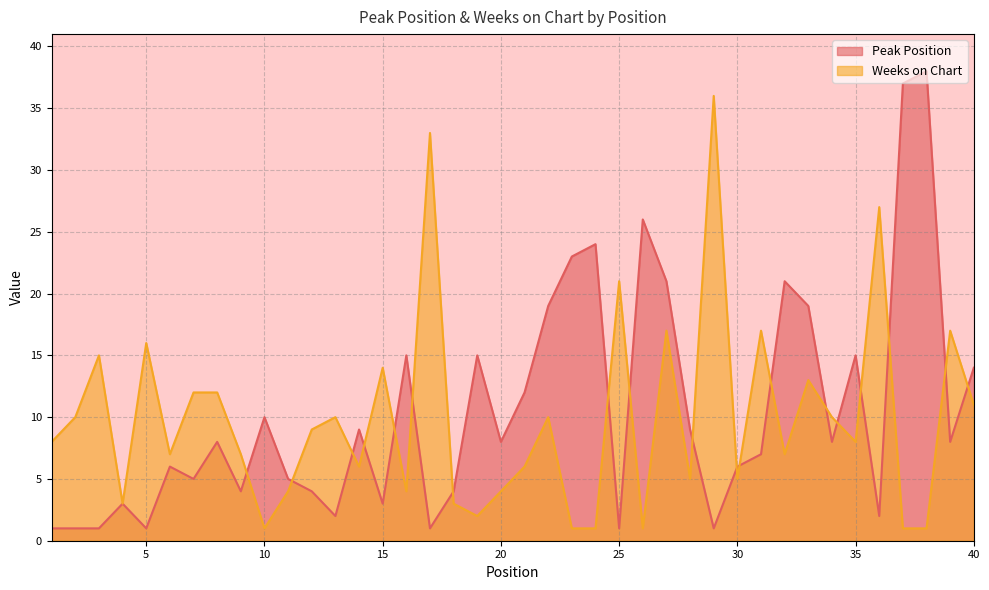

How many intersections are there between Weeks on Chart and Peak Position?

19